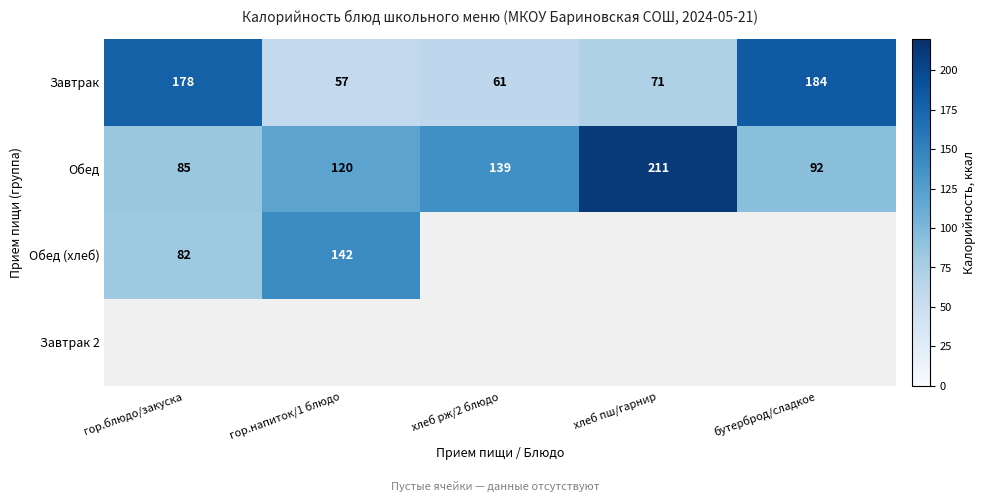

What is the difference between the maximum and minimum values in the Обед series?

126